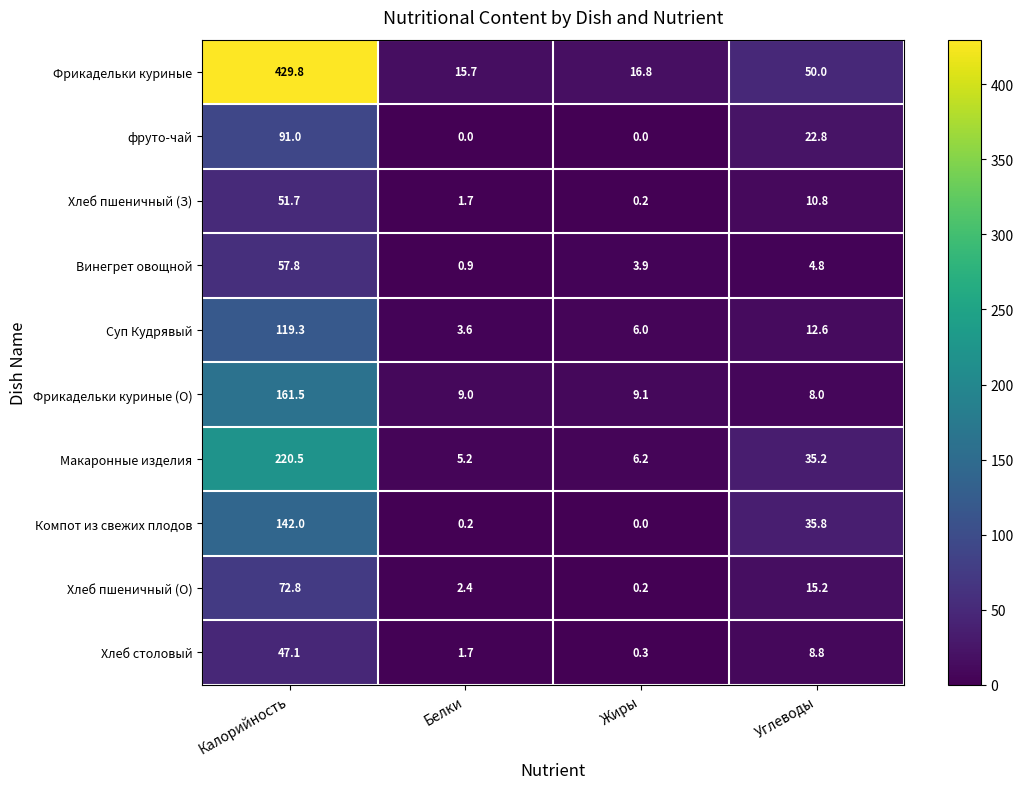

What is the difference between the highest and lowest values at Калорийность?

382.7